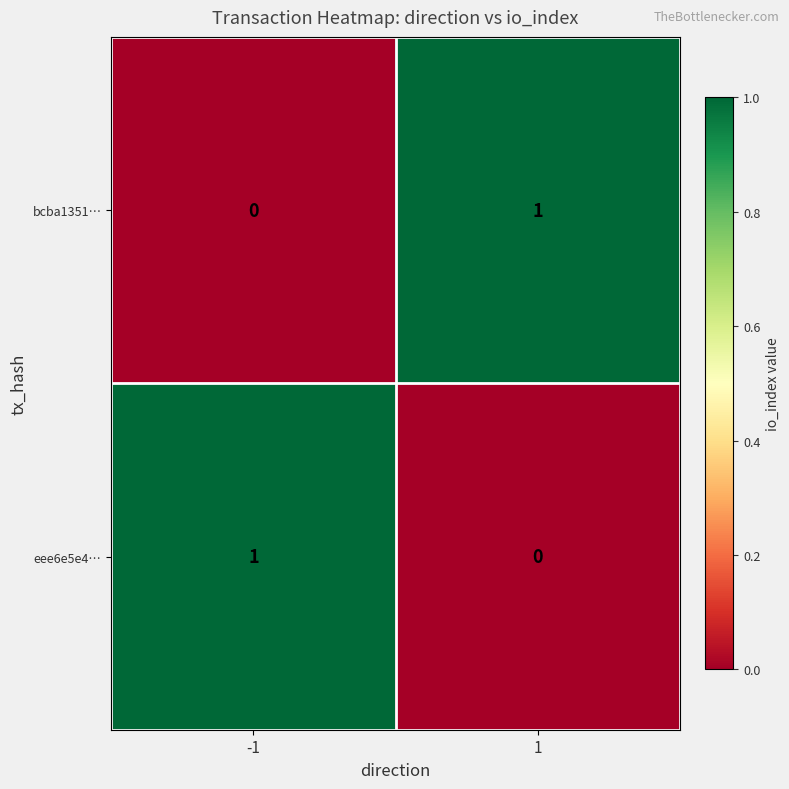

The value of eee6e5e4… at 1 is 0. True or false?

True